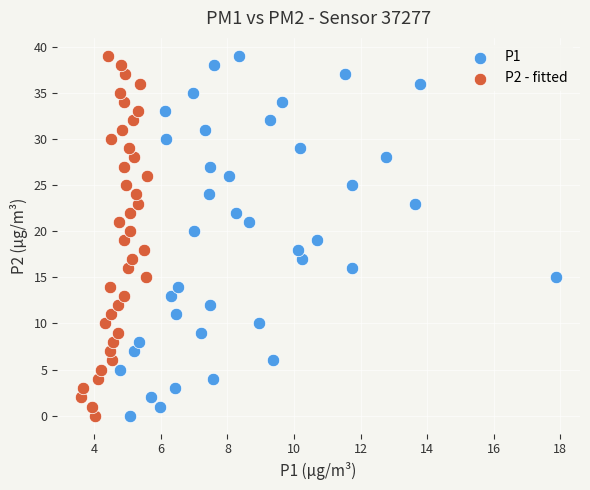

What are all the series names shown in the legend?

P1, P2 - fitted